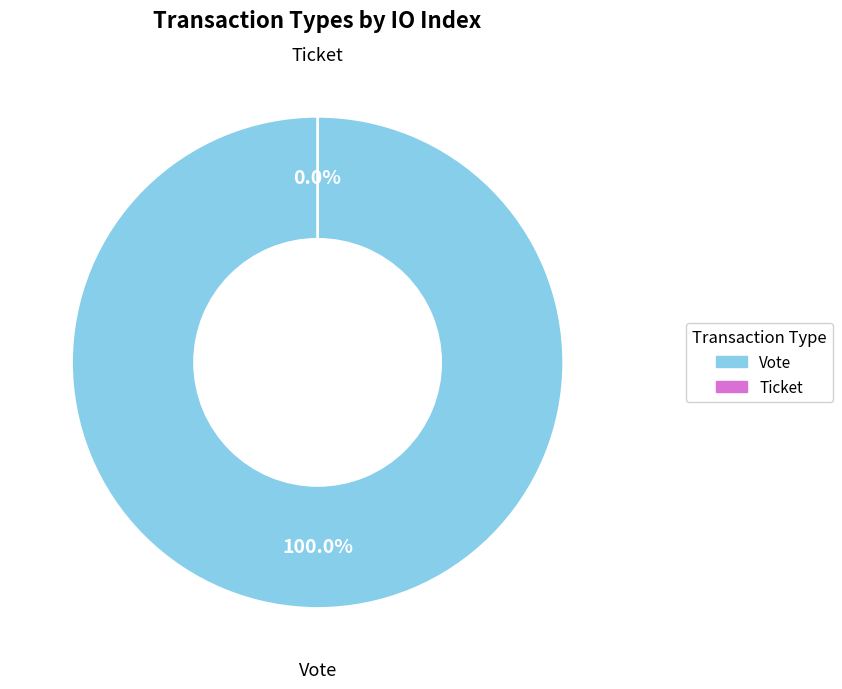

What is the total percentage of Vote and Ticket?

100.0%